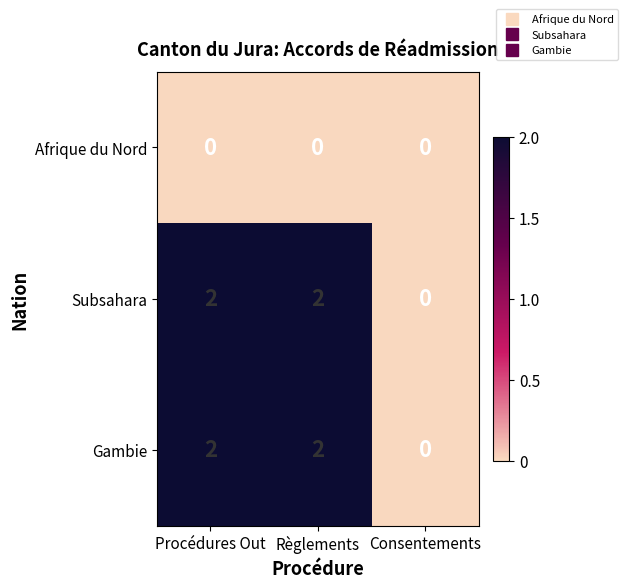

True or false: Afrique du Nord has a value of 0 at Procédures Out.

True